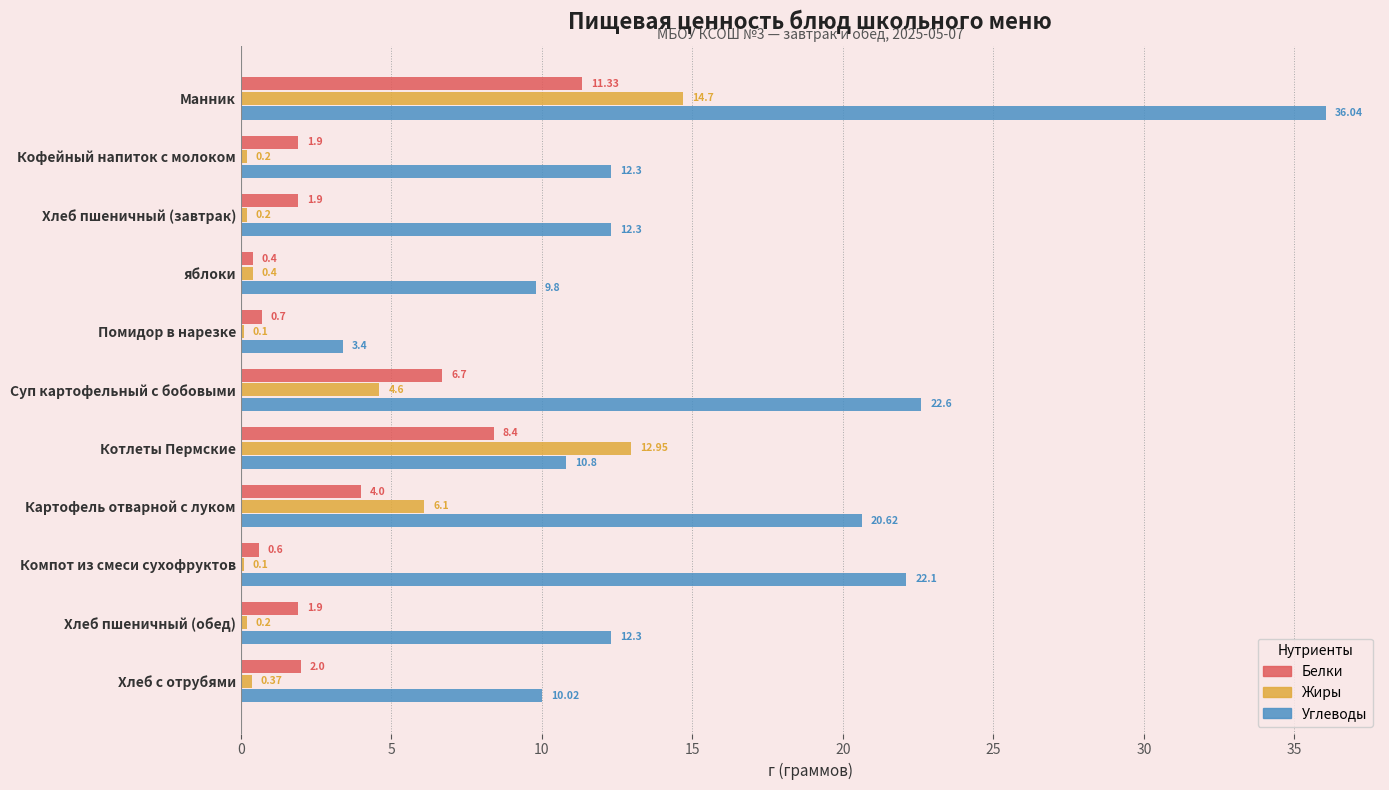

Which series has the largest range (max minus min)?

Углеводы